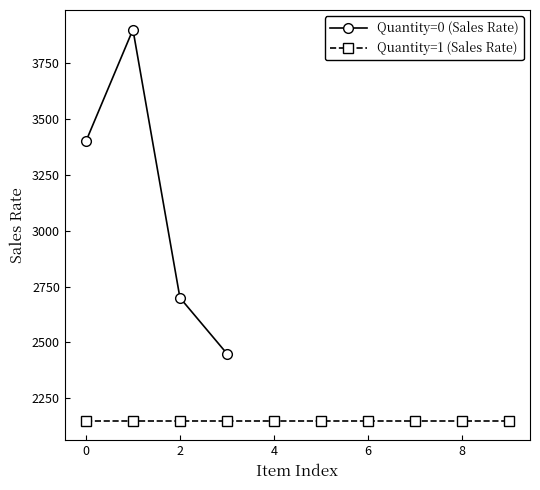

True or false: there are more than 2 points higher than both neighbors.

False